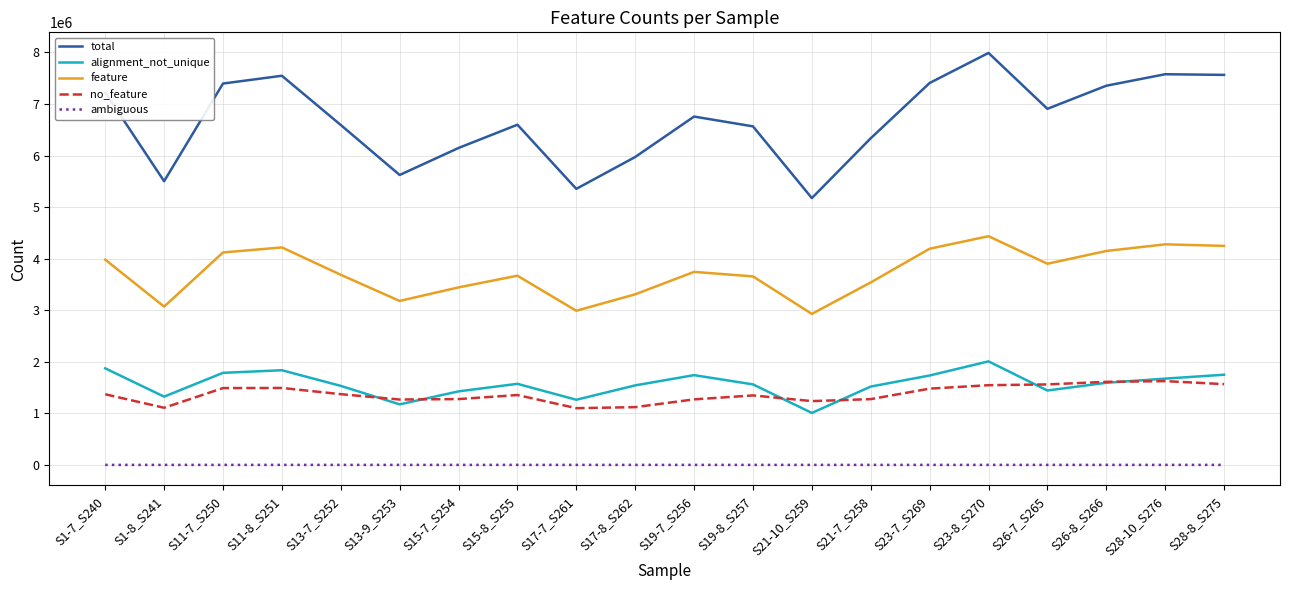

Which series has the widest spread of values?

total